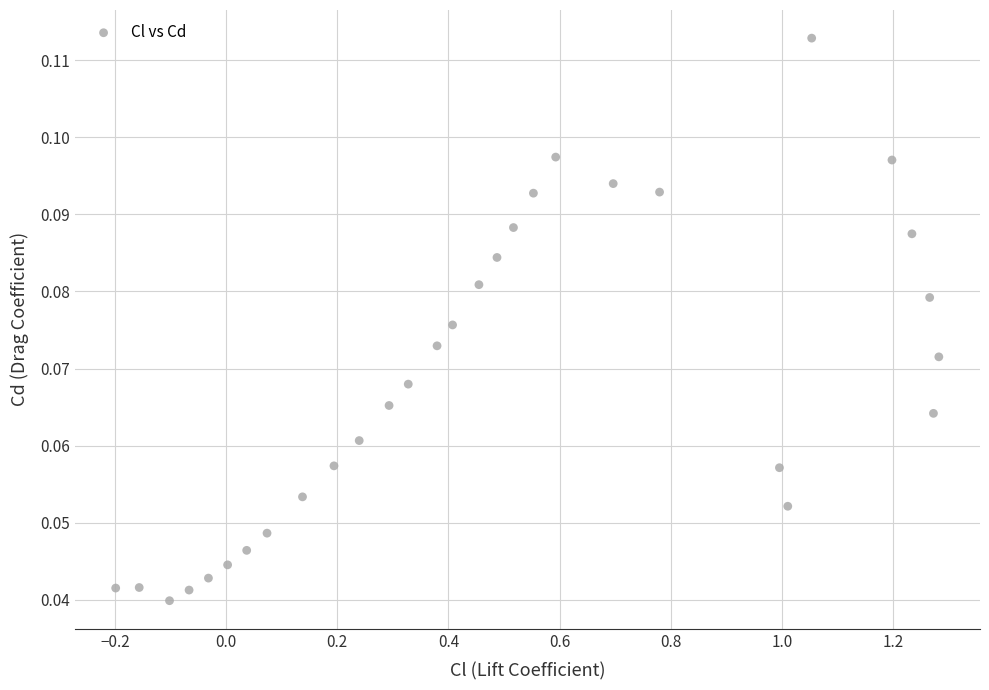

What is the range of X values (max minus min)?

1.5